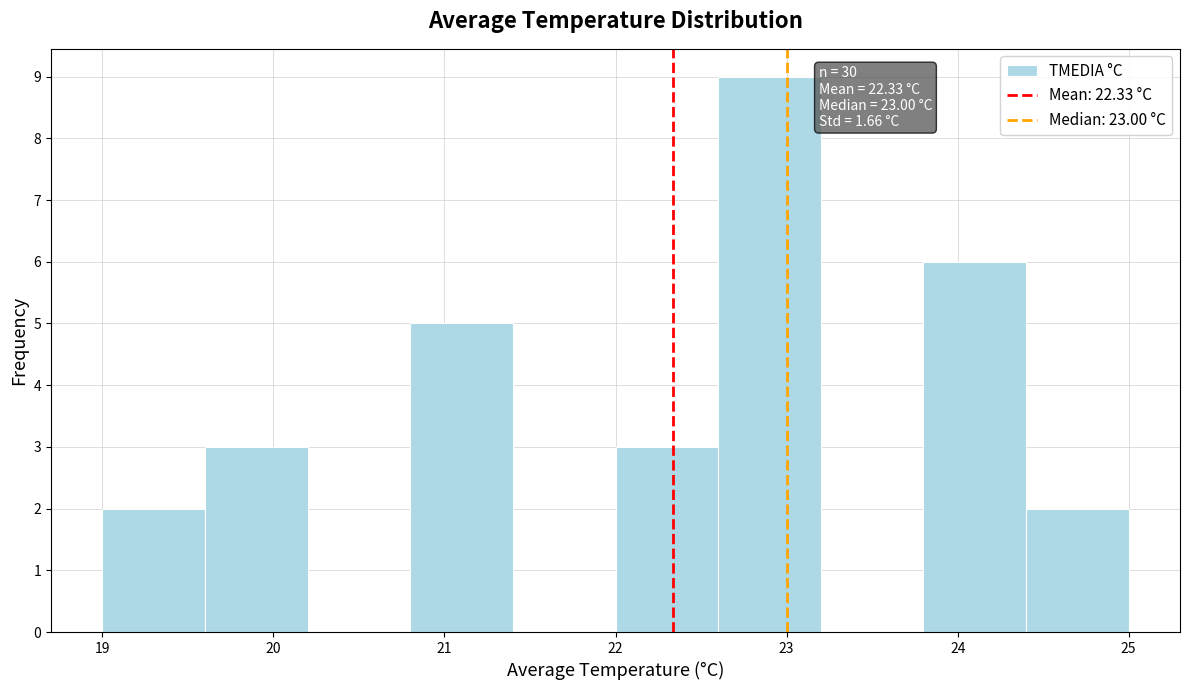

Which range on the x-axis has the tallest bar?

22.6 to 23.2